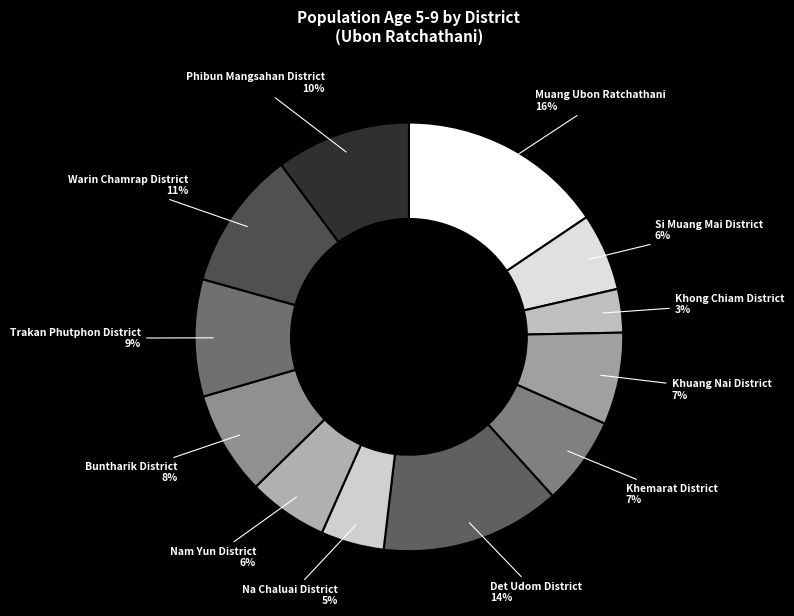

Is it true that Warin Chamrap District is 11% of the pie?

True